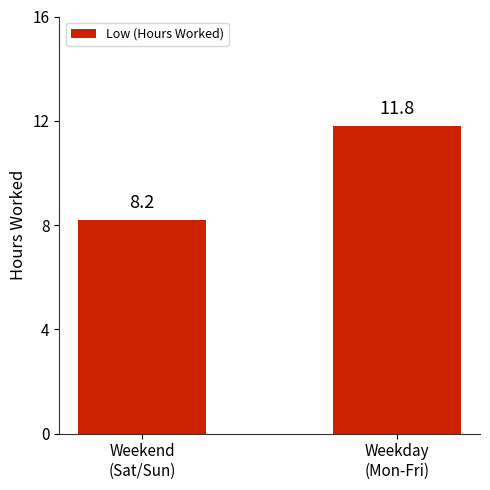

How many values are below 11?

1